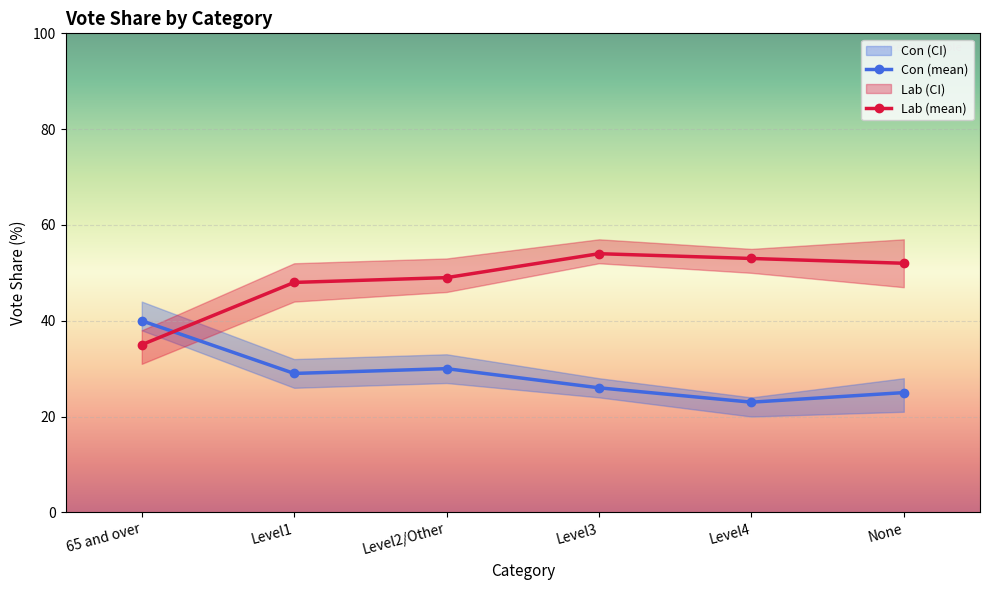

Reading left to right, what are all the values shown in this chart?

Con (mean): 65 and over=40	Level1=29	Level2/Other=30	Level3=26	Level4=23	None=25
Lab (mean): 65 and over=35	Level1=48	Level2/Other=49	Level3=54	Level4=53	None=52